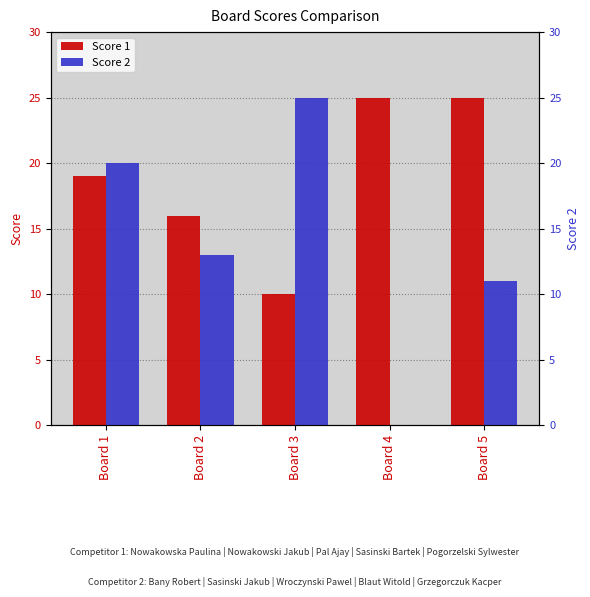

What is the difference between the Score 2 values at Board 1 and Board 3?

5